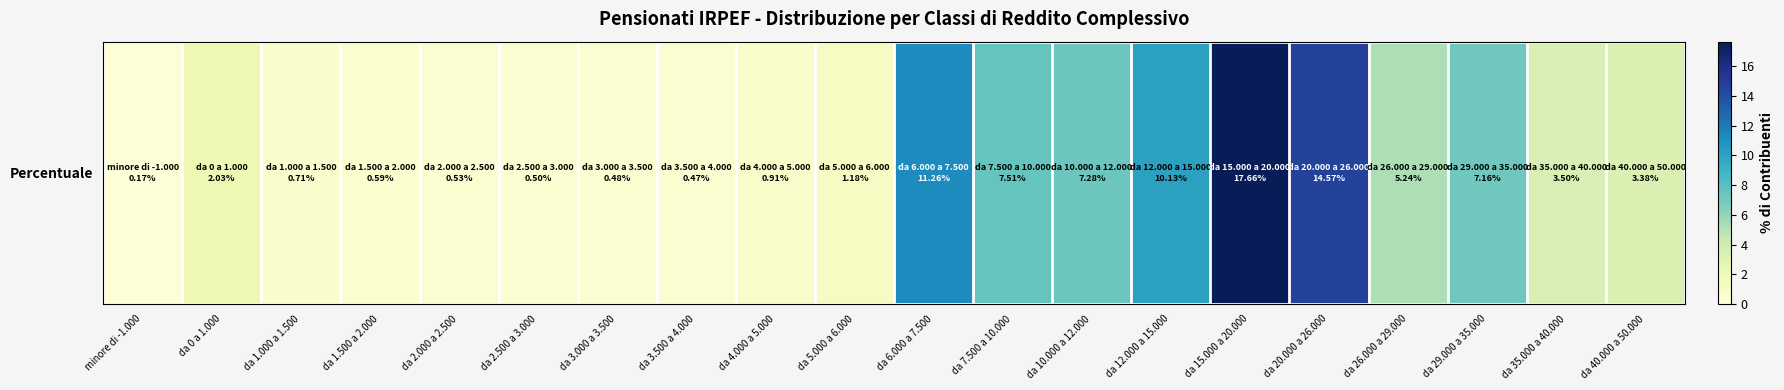

Reading left to right, extract all data points from this chart.

0.2	2.0	0.7	0.6	0.5	0.5	0.5	0.5	0.9	1.2	11.3	7.5	7.3	10.1	17.7	14.6	5.2	7.2	3.5	3.4